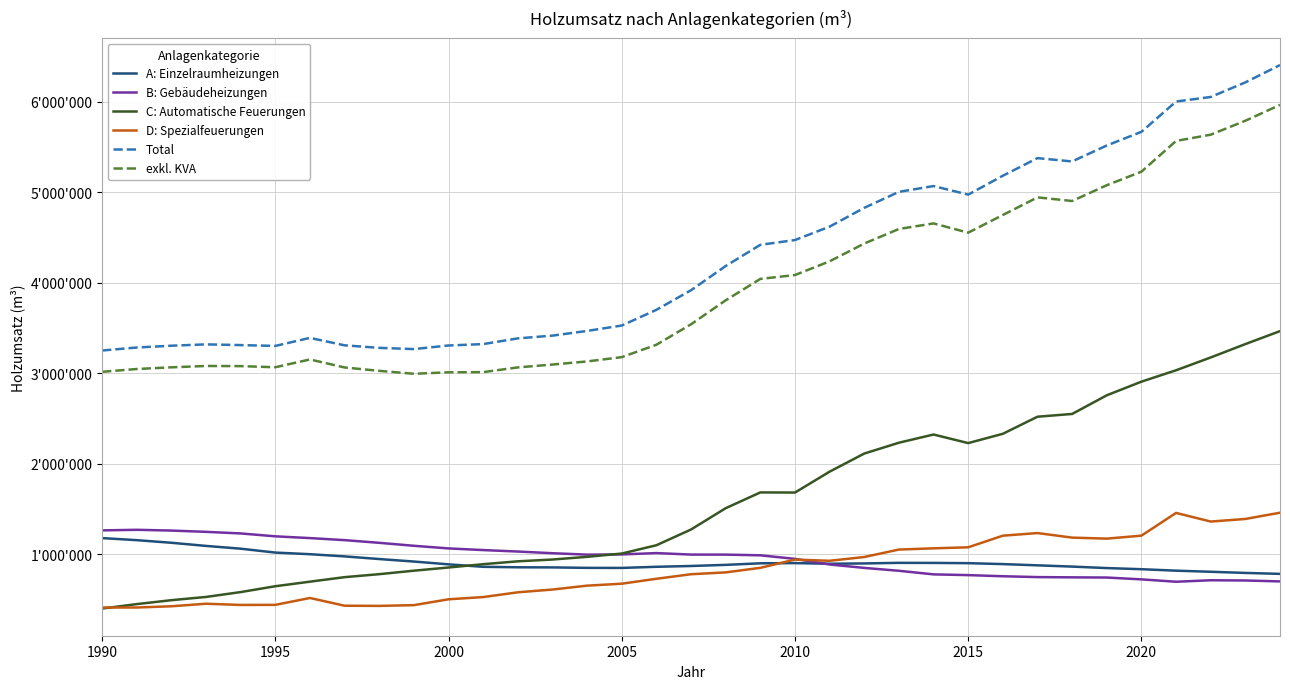

Reading left to right, extract all data points from this chart.

A: Einzelraumheizungen: 1178027	1155260	1126292	1091632	1060821	1017999	1000009	975818	946460	918872	887905	860550	855395	854123	849081	848360	860855	869708	882128	899316	901693	894499	898010	904471	903769	900737	890790	876876	863126	846703	834248	817966	805867	793056	782576
B: Gebäudeheizungen: 1263214	1269687	1261244	1246992	1229553	1197576	1178024	1155427	1125766	1093008	1063910	1045634	1029443	1010886	995248	997540	1012402	995767	995403	987753	948449	886217	848629	816711	777106	768857	756416	747068	744196	742146	721808	695614	712020	709656	699192
C: Automatische Feuerungen: 399405	448417	491878	527666	581371	645980	696511	746331	779398	817832	853146	889594	921393	941089	970744	1007233	1098996	1273089	1508430	1682761	1681451	1912279	2112338	2232032	2322649	2227970	2330635	2519484	2549868	2756071	2906731	3032720	3174306	3322045	3465372
D: Spezialfeuerungen: 410511	410851	424612	452540	439277	440106	516001	430676	428771	437067	501628	526210	578951	609485	652434	674007	728371	778726	799003	849286	940364	927143	968996	1051323	1064895	1076310	1204616	1233758	1183260	1172046	1204981	1456337	1360822	1389501	1458524
Total: 3251157	3284215	3304026	3318830	3311022	3301661	3390545	3308252	3280395	3266779	3306589	3321988	3385182	3415583	3467507	3527140	3700624	3917290	4184964	4419116	4471957	4620138	4827973	5004537	5068419	4973874	5182457	5377186	5340450	5516966	5667768	6002637	6053015	6214258	6405664
exkl. KVA: 3015652	3046644	3065423	3080227	3078616	3066122	3152213	3063616	3026257	2993976	3010351	3012138	3064367	3095962	3130375	3177887	3314512	3540943	3805705	4042409	4085192	4236800	4433363	4594177	4655635	4553259	4748773	4943392	4903340	5077943	5227418	5567151	5636269	5790221	5965473